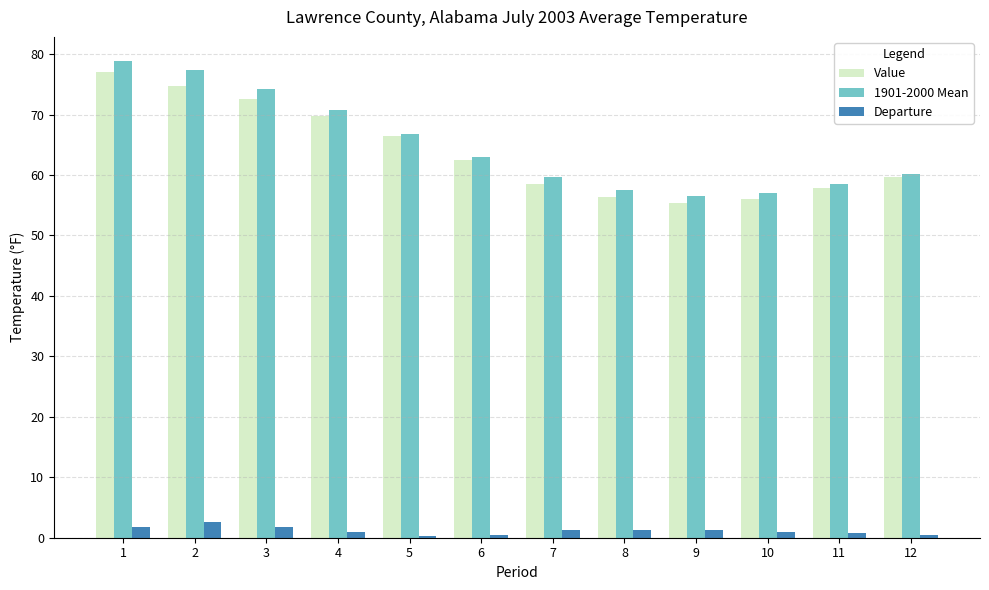

At which category is the sum across all series the highest?

1